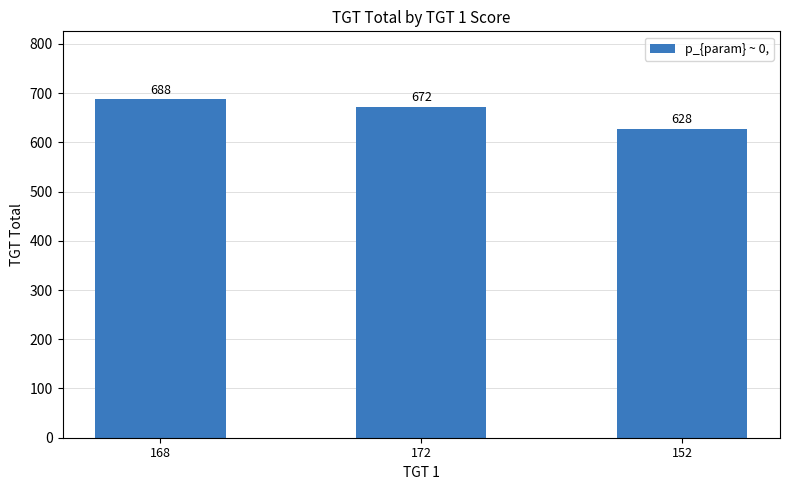

What is the ratio of the value at 172 to the value at 168?

1.0